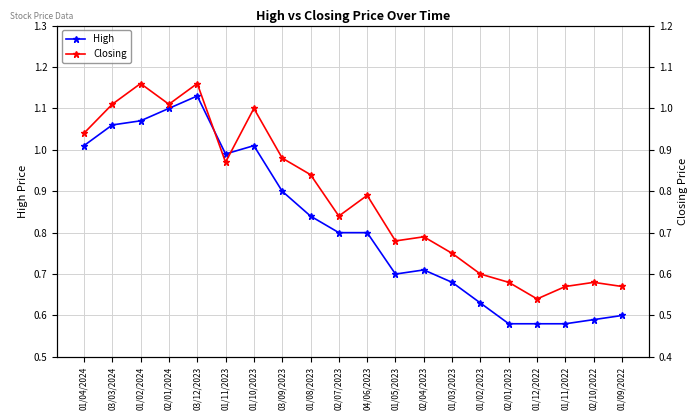

Which series has the largest total across all categories?

High